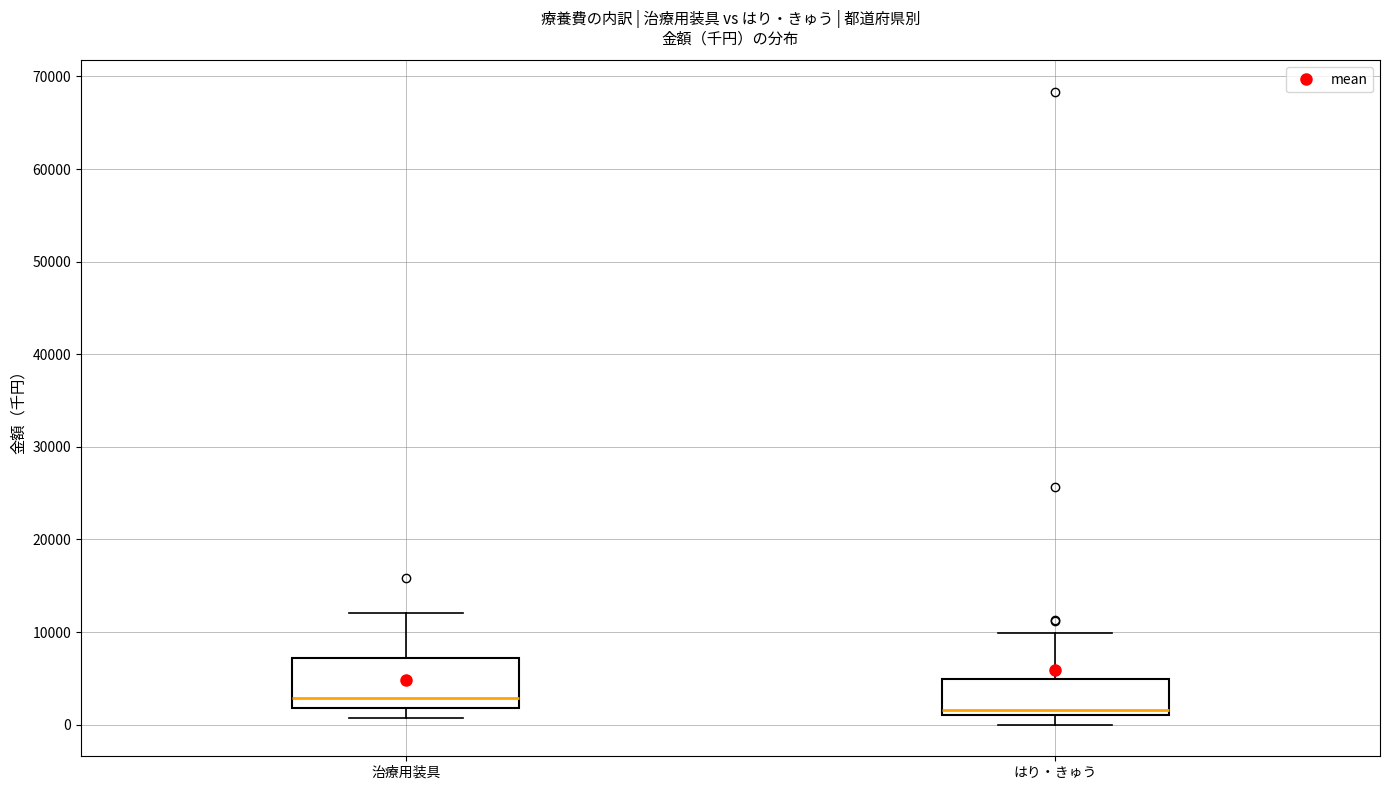

Comparing the boxes themselves (not the whiskers), which one is the tallest?

治療用装具